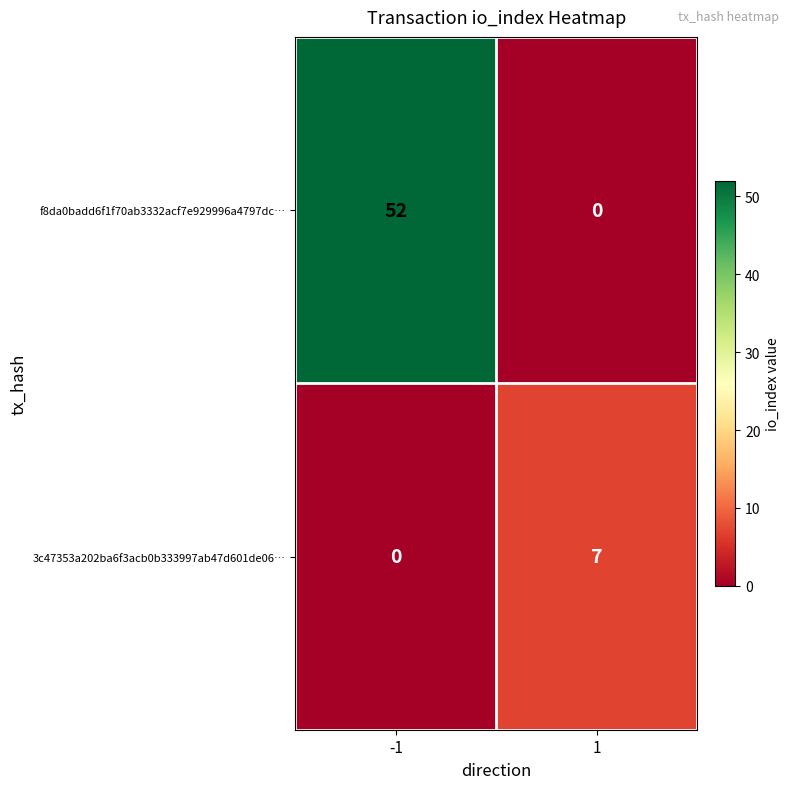

List the series in order of their overall mean, highest first.

f8da0badd6f1f70ab3332acf7e929996a4797dc…, 3c47353a202ba6f3acb0b333997ab47d601de06…